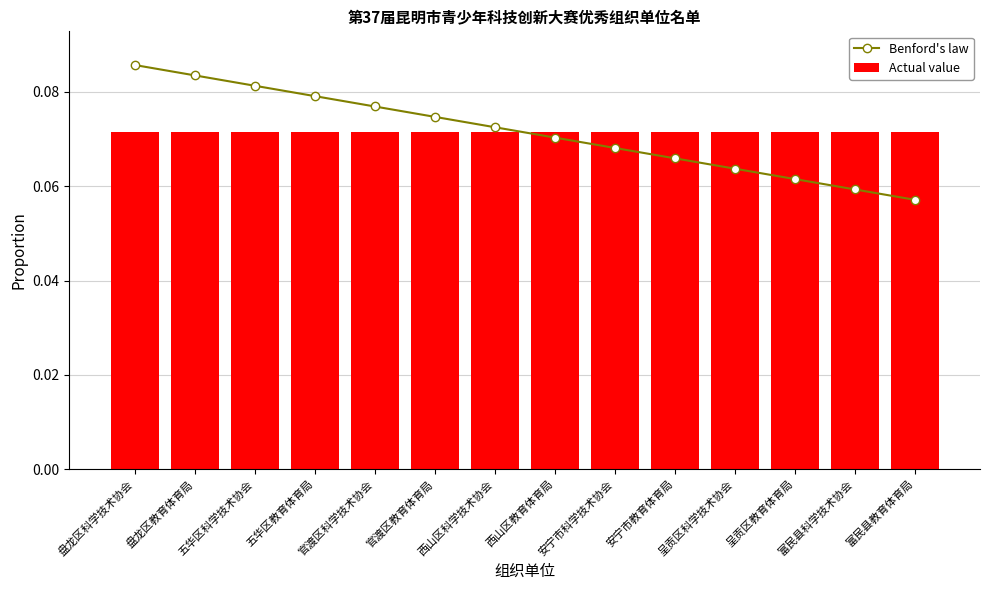

At which label is Actual value closest to 0?

盘龙区科学技术协会